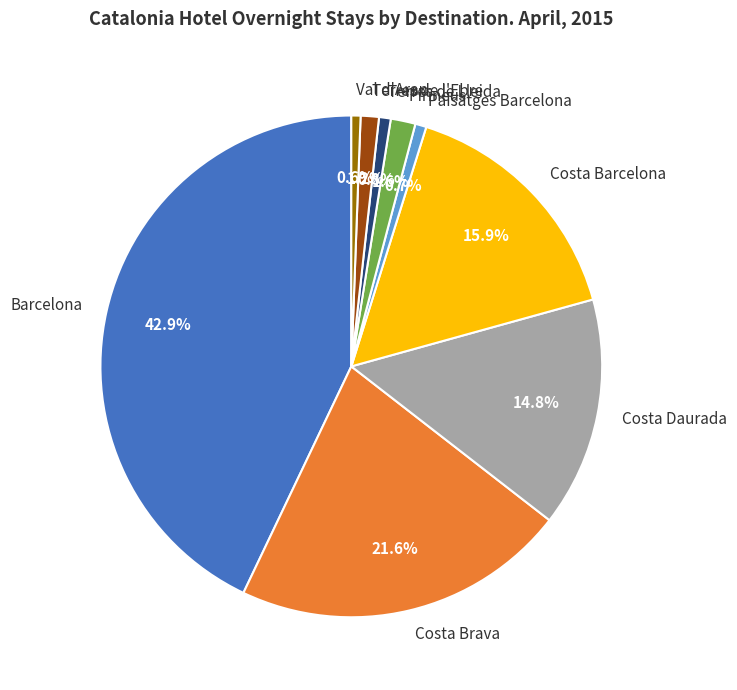

Count the number of slices in the pie.

9